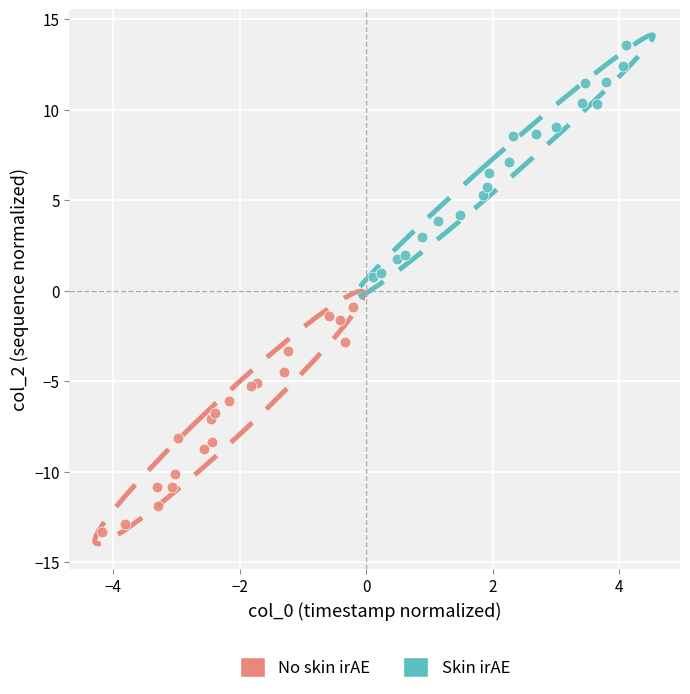

Which series contains the lowest Y value?

No skin irAE